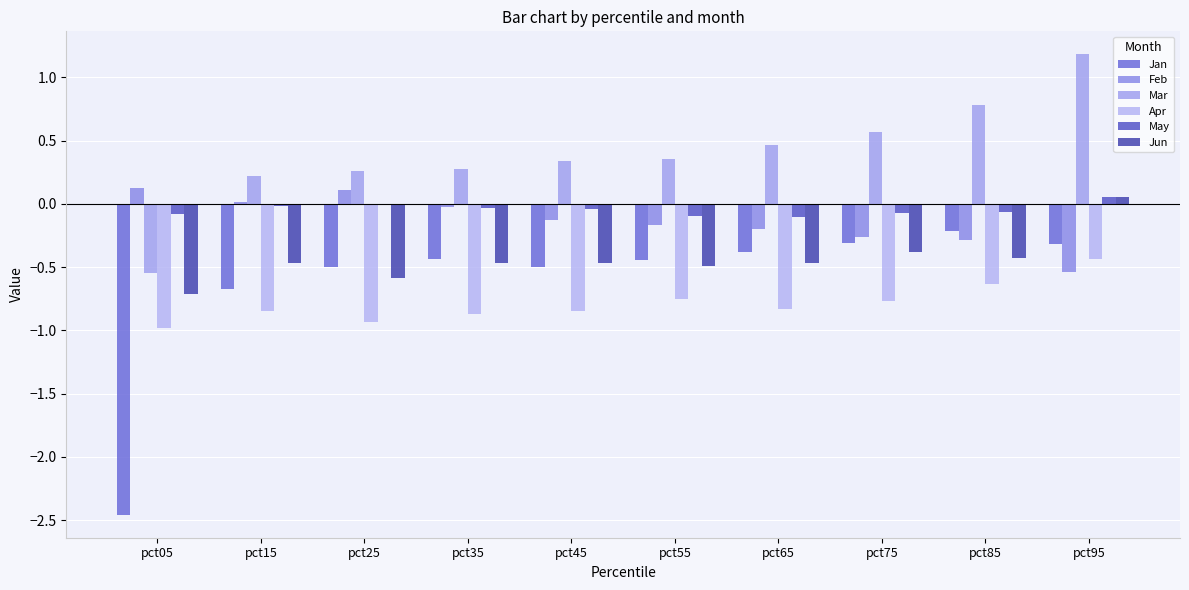

What is the smallest value displayed?

-2.5